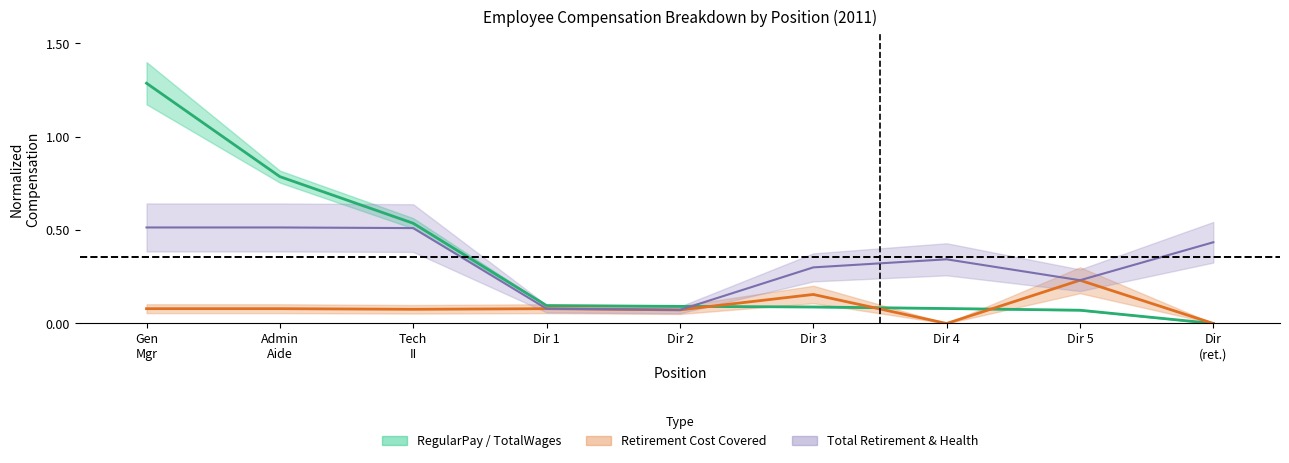

Reading right to left, what are all the values shown in this chart?

TotalWages: 0.0	0.1	0.1	0.1	0.1	0.1	0.5	0.8	1.3
OvertimePay: 0.0	0.2	0.0	0.2	0.1	0.1	0.1	0.1	0.1
MaxPositionSalary: 0.4	0.2	0.3	0.3	0.1	0.1	0.5	0.5	0.5